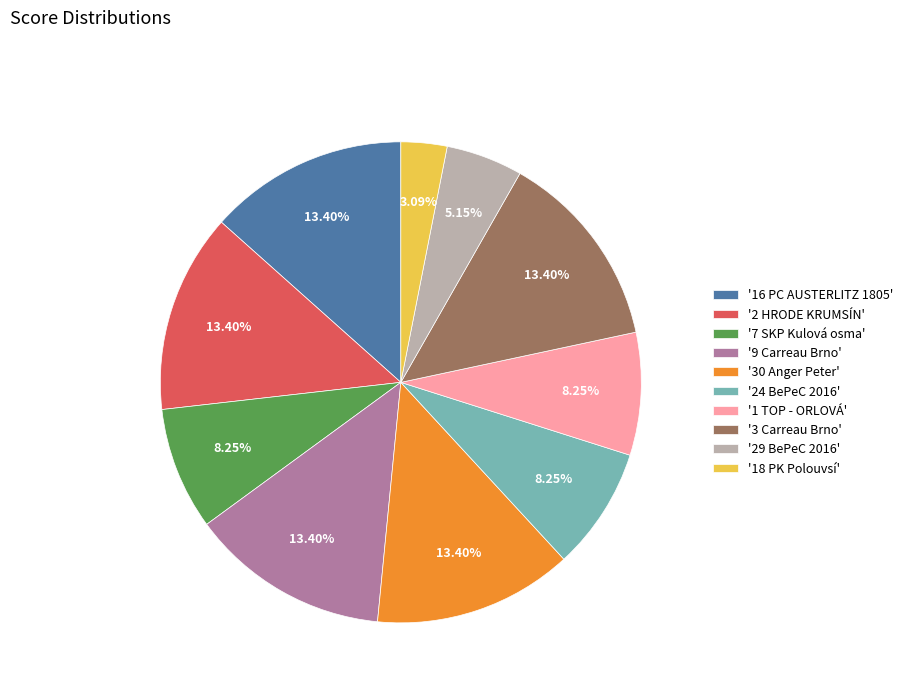

Which has a higher value, '29 BePeC 2016' or '7 SKP Kulová osma'?

'7 SKP Kulová osma'